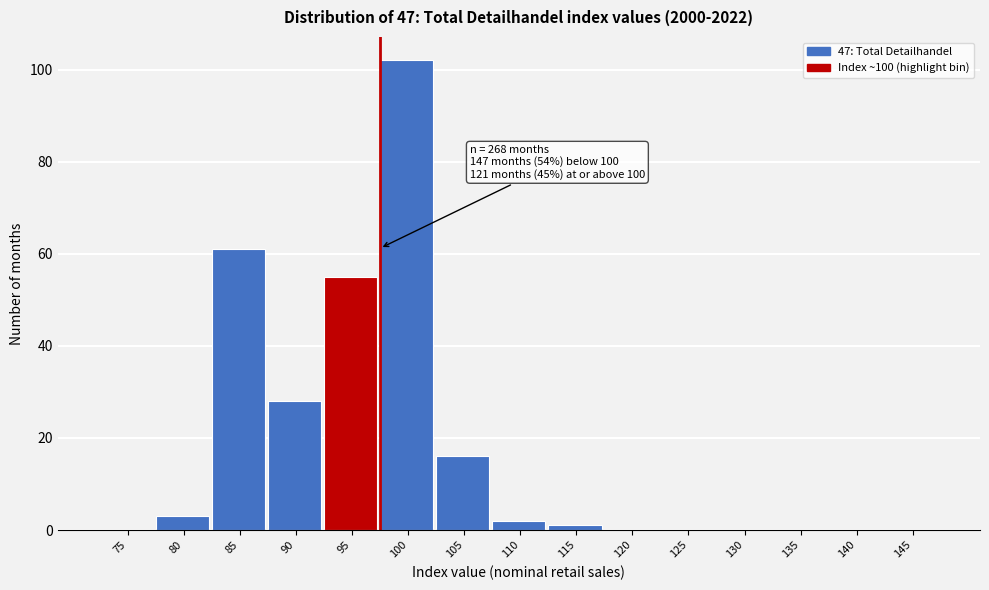

Reading left to right, transcribe all the data shown in this chart.

75=0	80=3	85=61	90=28	95=55	100=102	105=16	110=2	115=1	120=0	125=0	130=0	135=0	140=0	145=0